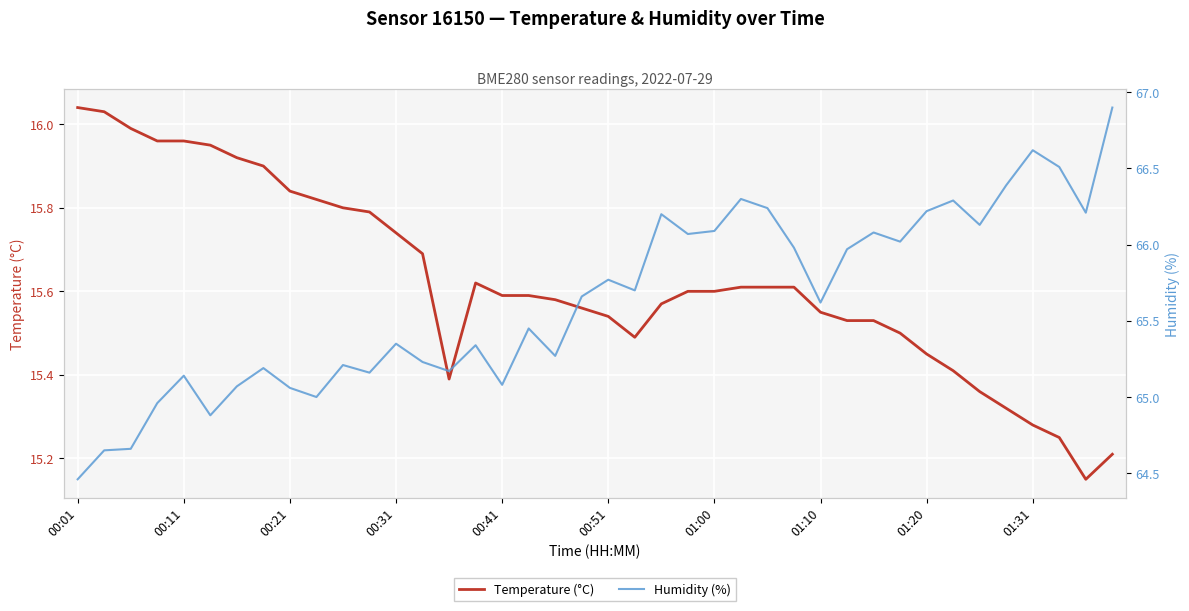

True or false: Temperature (°C) and Humidity (%) intersect in this chart.

False